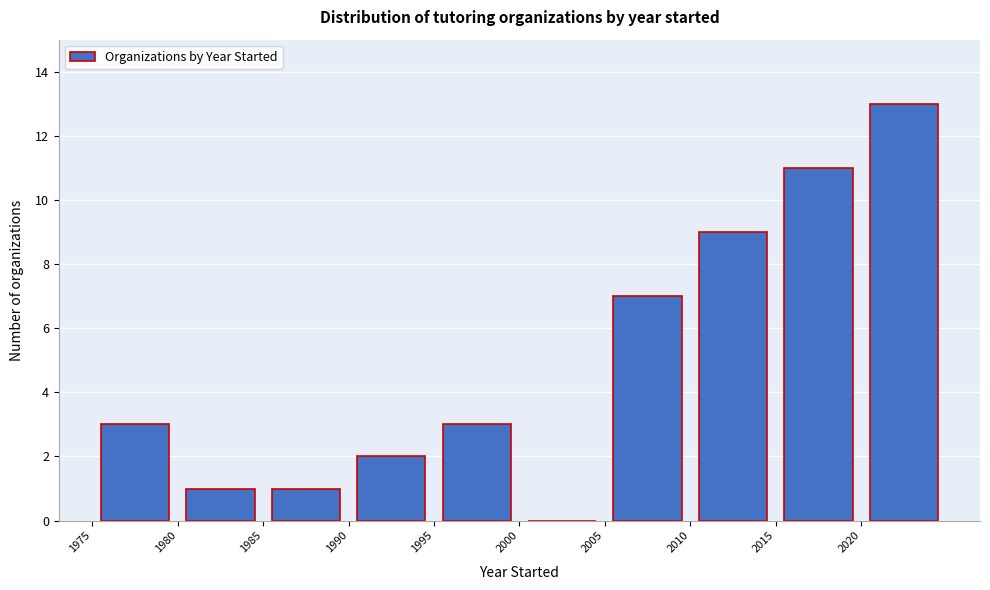

Reading left to right, transcribe this chart: for each bar, give the range it covers on the x-axis and its height. The values are not printed on the chart, so give them approximately, as read against the axis.

1975 to 1980: 3
1980 to 1985: 1
1985 to 1990: 1
1990 to 1995: 2
1995 to 2000: 3
2000 to 2005: 0
2005 to 2010: 7
2010 to 2015: 9
2015 to 2020: 11
2020 to 2025: 13